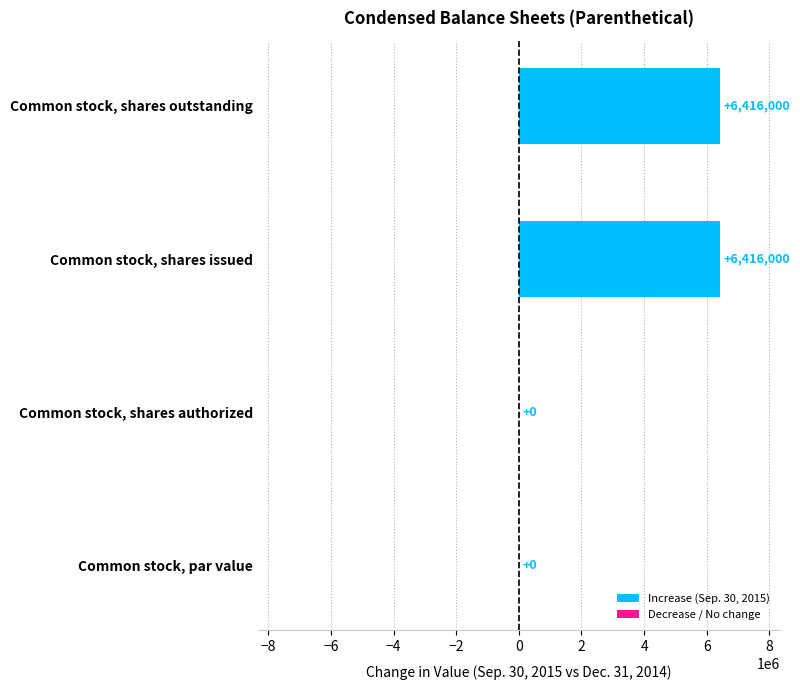

Reading top to bottom, list all the values displayed in this chart.

Common stock, shares outstanding=6416000	Common stock, shares issued=6416000	Common stock, shares authorized=0	Common stock, par value=0